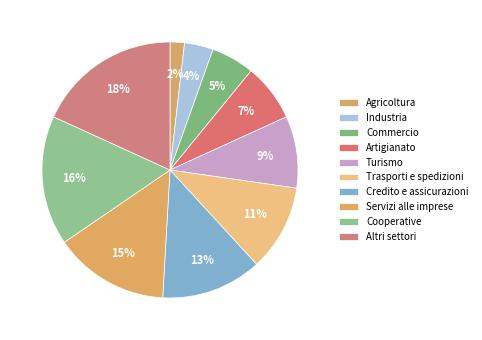

Count the number of slices in the pie.

10